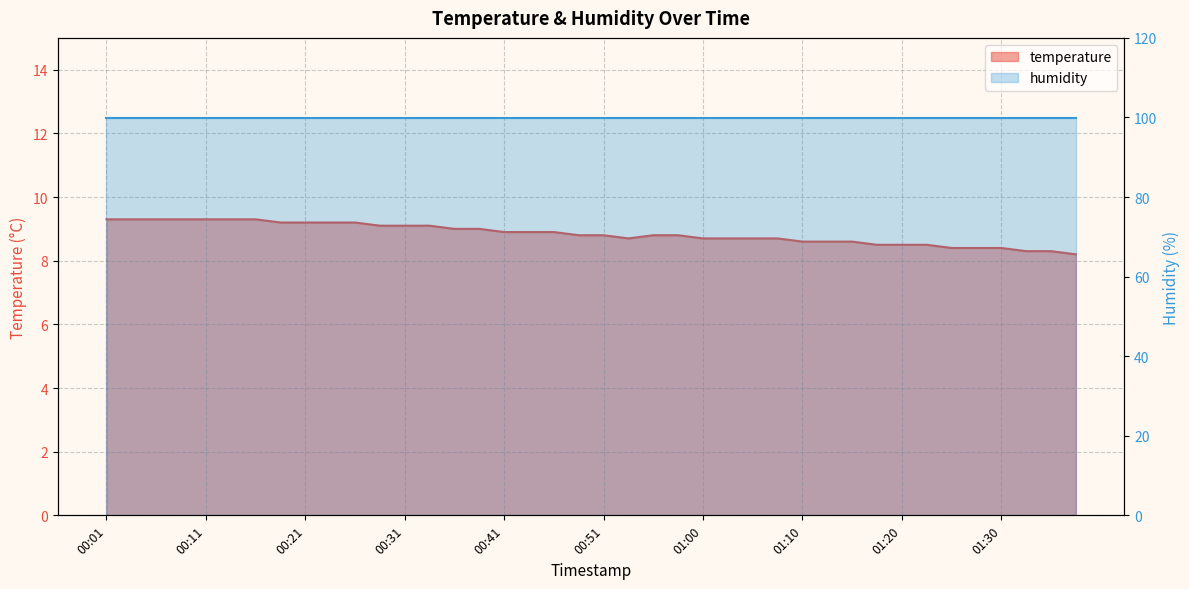

What position from the left is 00:29?

12